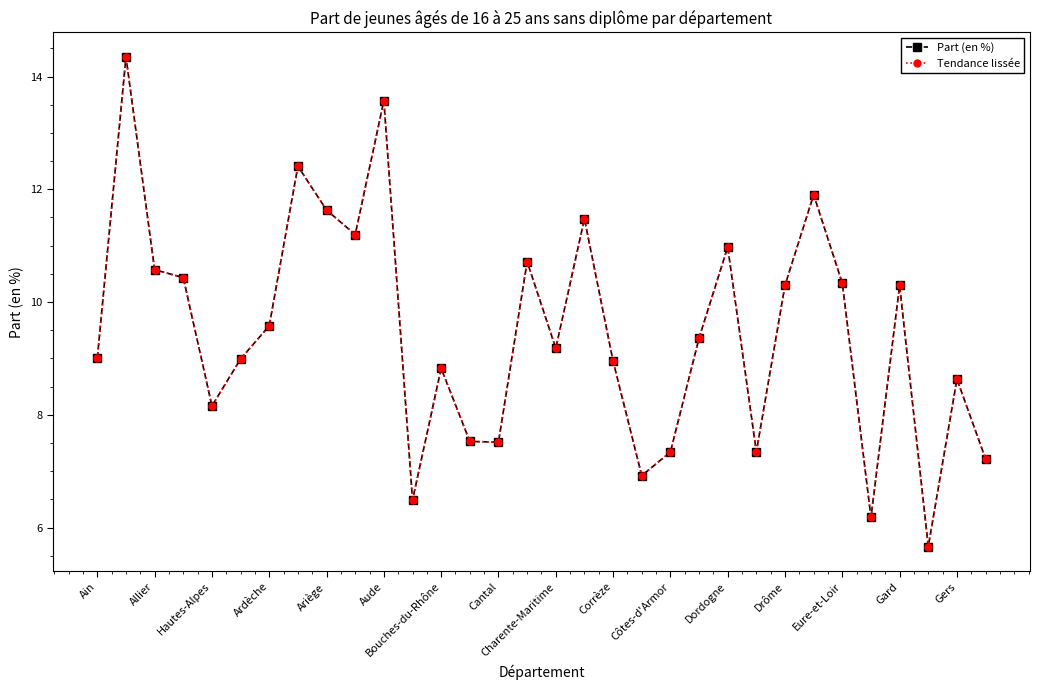

Does the chart have visible grid lines?

No